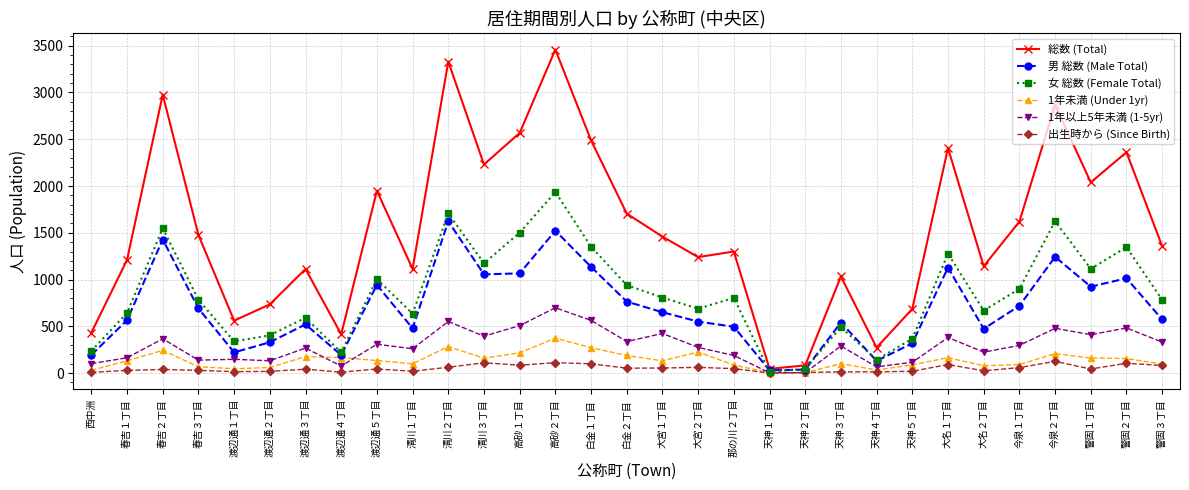

The value of 総数 (Total) at 高砂２丁目 is 3458. True or false?

True